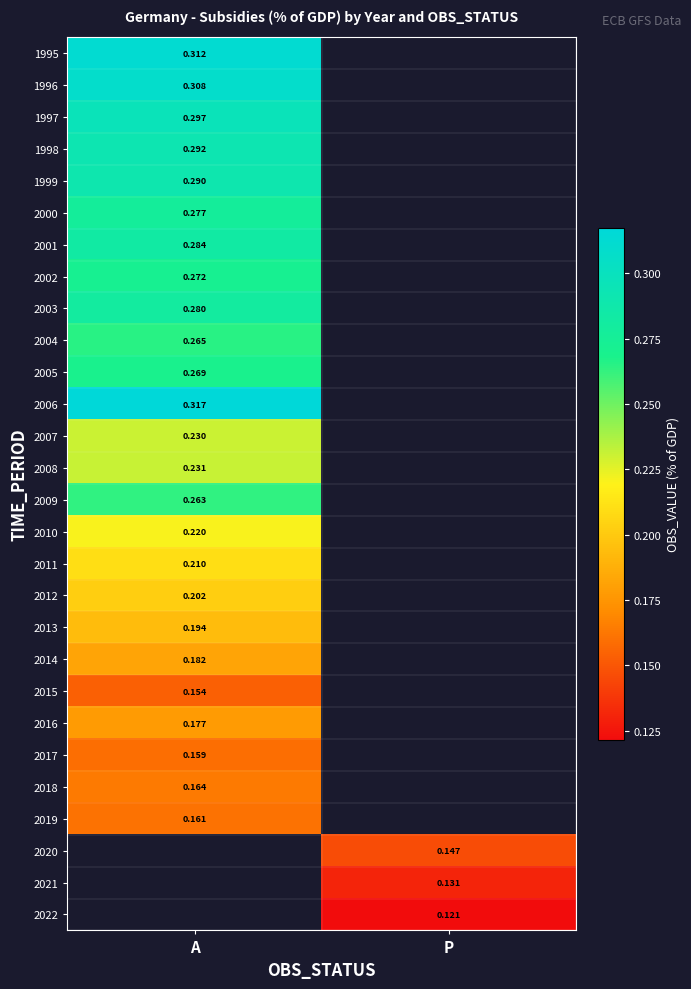

What is the maximum value for 1996?

0.3